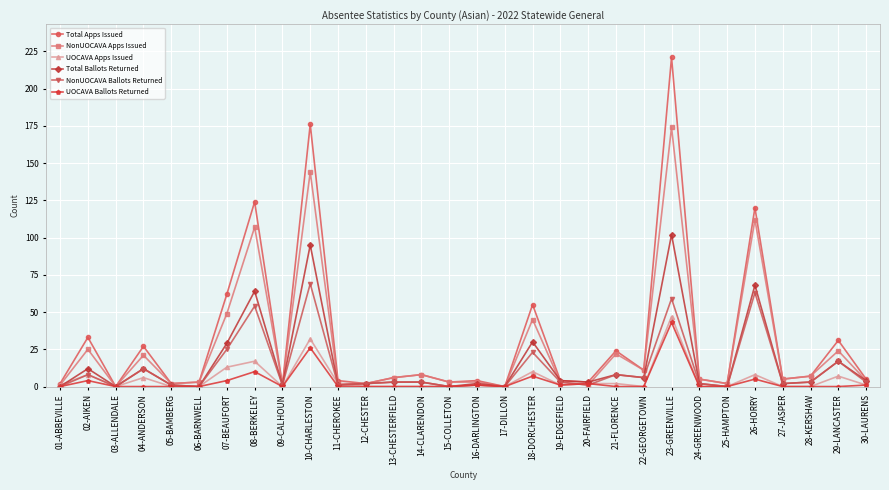

Reading right to left, transcribe all the data shown in this chart.

Total Apps Issued: 30-LAURENS=5	29-LANCASTER=31	28-KERSHAW=7	27-JASPER=5	26-HORRY=120	25-HAMPTON=2	24-GREENWOOD=5	23-GREENVILLE=221	22-GEORGETOWN=11	21-FLORENCE=24	20-FAIRFIELD=3	19-EDGEFIELD=4	18-DORCHESTER=55	17-DILLON=0	16-DARLINGTON=4	15-COLLETON=3	14-CLARENDON=8	13-CHESTERFIELD=6	12-CHESTER=2	11-CHEROKEE=4	10-CHARLESTON=176	09-CALHOUN=1	08-BERKELEY=124	07-BEAUFORT=62	06-BARNWELL=3	05-BAMBERG=2	04-ANDERSON=27	03-ALLENDALE=0	02-AIKEN=33	01-ABBEVILLE=2
NonUOCAVA Apps Issued: 30-LAURENS=4	29-LANCASTER=24	28-KERSHAW=7	27-JASPER=5	26-HORRY=112	25-HAMPTON=2	24-GREENWOOD=5	23-GREENVILLE=174	22-GEORGETOWN=11	21-FLORENCE=22	20-FAIRFIELD=1	19-EDGEFIELD=3	18-DORCHESTER=45	17-DILLON=0	16-DARLINGTON=3	15-COLLETON=3	14-CLARENDON=8	13-CHESTERFIELD=6	12-CHESTER=2	11-CHEROKEE=2	10-CHARLESTON=144	09-CALHOUN=1	08-BERKELEY=107	07-BEAUFORT=49	06-BARNWELL=3	05-BAMBERG=2	04-ANDERSON=21	03-ALLENDALE=0	02-AIKEN=25	01-ABBEVILLE=1
UOCAVA Apps Issued: 30-LAURENS=1	29-LANCASTER=7	28-KERSHAW=0	27-JASPER=0	26-HORRY=8	25-HAMPTON=0	24-GREENWOOD=0	23-GREENVILLE=47	22-GEORGETOWN=0	21-FLORENCE=2	20-FAIRFIELD=2	19-EDGEFIELD=1	18-DORCHESTER=10	17-DILLON=0	16-DARLINGTON=1	15-COLLETON=0	14-CLARENDON=0	13-CHESTERFIELD=0	12-CHESTER=0	11-CHEROKEE=2	10-CHARLESTON=32	09-CALHOUN=0	08-BERKELEY=17	07-BEAUFORT=13	06-BARNWELL=0	05-BAMBERG=0	04-ANDERSON=6	03-ALLENDALE=0	02-AIKEN=8	01-ABBEVILLE=1
Total Ballots Returned: 30-LAURENS=4	29-LANCASTER=17	28-KERSHAW=3	27-JASPER=2	26-HORRY=68	25-HAMPTON=0	24-GREENWOOD=2	23-GREENVILLE=102	22-GEORGETOWN=6	21-FLORENCE=8	20-FAIRFIELD=3	19-EDGEFIELD=4	18-DORCHESTER=30	17-DILLON=0	16-DARLINGTON=2	15-COLLETON=0	14-CLARENDON=3	13-CHESTERFIELD=3	12-CHESTER=2	11-CHEROKEE=1	10-CHARLESTON=95	09-CALHOUN=1	08-BERKELEY=64	07-BEAUFORT=29	06-BARNWELL=0	05-BAMBERG=1	04-ANDERSON=12	03-ALLENDALE=0	02-AIKEN=12	01-ABBEVILLE=0
NonUOCAVA Ballots Returned: 30-LAURENS=3	29-LANCASTER=17	28-KERSHAW=3	27-JASPER=2	26-HORRY=63	25-HAMPTON=0	24-GREENWOOD=2	23-GREENVILLE=59	22-GEORGETOWN=6	21-FLORENCE=8	20-FAIRFIELD=1	19-EDGEFIELD=3	18-DORCHESTER=23	17-DILLON=0	16-DARLINGTON=1	15-COLLETON=0	14-CLARENDON=3	13-CHESTERFIELD=3	12-CHESTER=2	11-CHEROKEE=1	10-CHARLESTON=69	09-CALHOUN=1	08-BERKELEY=54	07-BEAUFORT=25	06-BARNWELL=0	05-BAMBERG=1	04-ANDERSON=12	03-ALLENDALE=0	02-AIKEN=8	01-ABBEVILLE=0
UOCAVA Ballots Returned: 30-LAURENS=1	29-LANCASTER=0	28-KERSHAW=0	27-JASPER=0	26-HORRY=5	25-HAMPTON=0	24-GREENWOOD=0	23-GREENVILLE=43	22-GEORGETOWN=0	21-FLORENCE=0	20-FAIRFIELD=2	19-EDGEFIELD=1	18-DORCHESTER=7	17-DILLON=0	16-DARLINGTON=1	15-COLLETON=0	14-CLARENDON=0	13-CHESTERFIELD=0	12-CHESTER=0	11-CHEROKEE=0	10-CHARLESTON=26	09-CALHOUN=0	08-BERKELEY=10	07-BEAUFORT=4	06-BARNWELL=0	05-BAMBERG=0	04-ANDERSON=0	03-ALLENDALE=0	02-AIKEN=4	01-ABBEVILLE=0